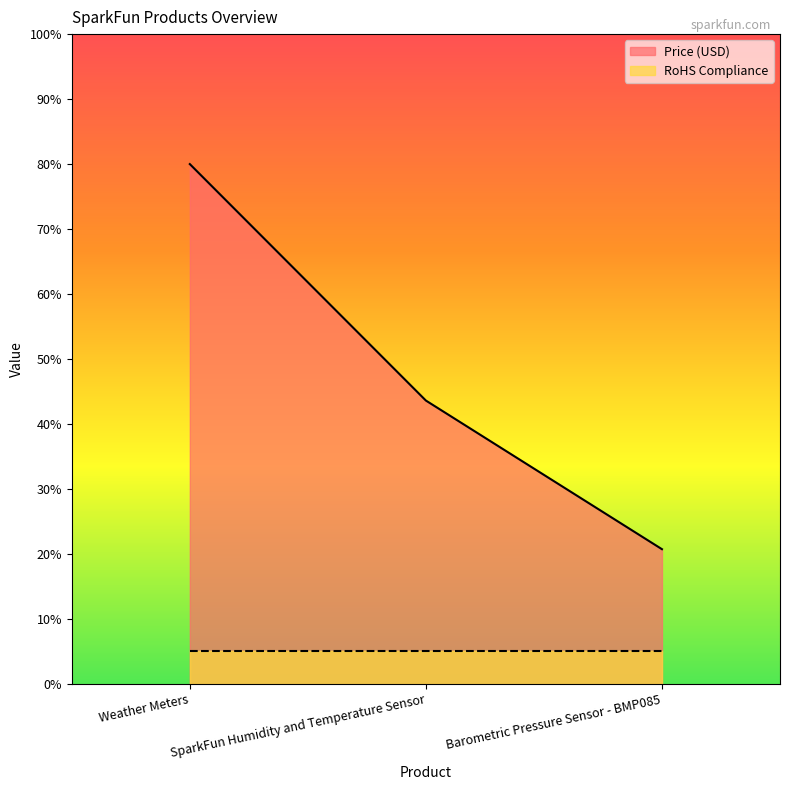

What is the maximum value shown in the chart?

80.0